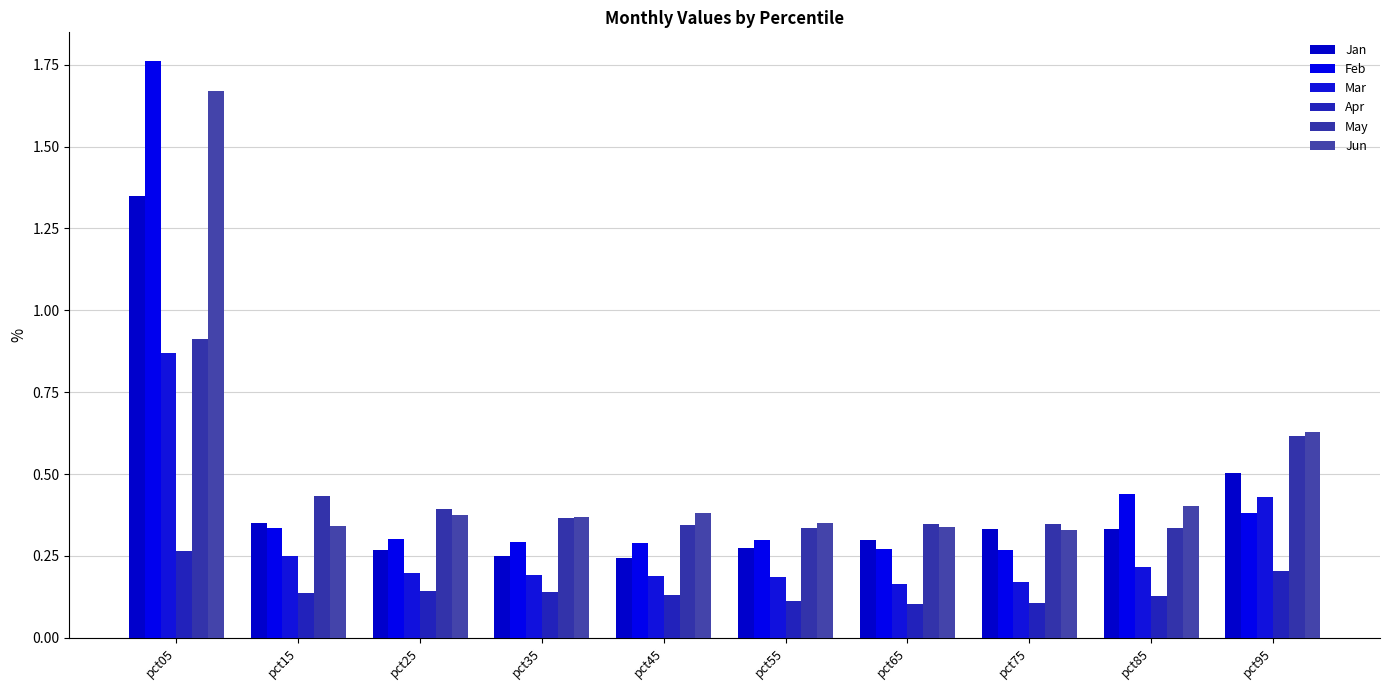

Count the May values in the range 0 to 1.

10